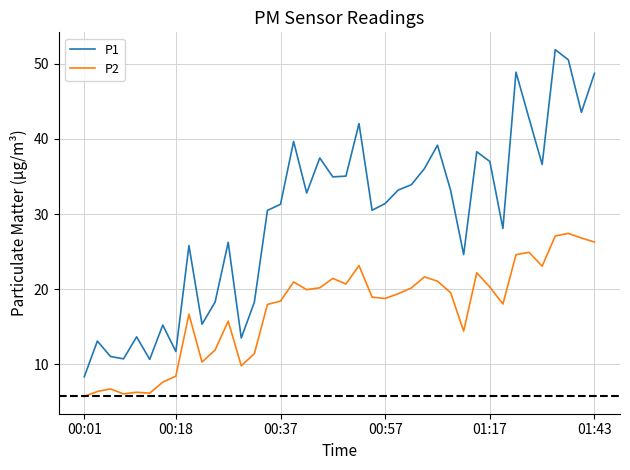

Which series has the widest spread of values?

P1